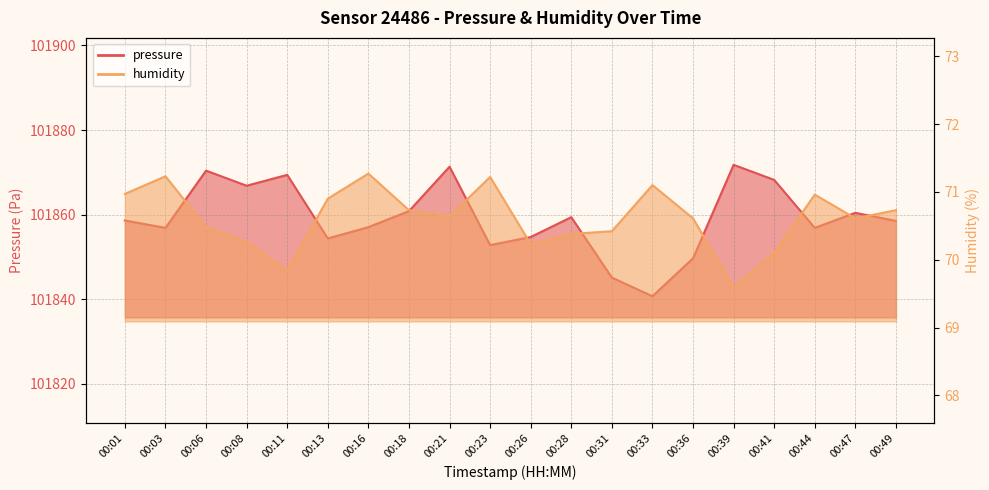

True or false: pressure and humidity cross at least once.

False